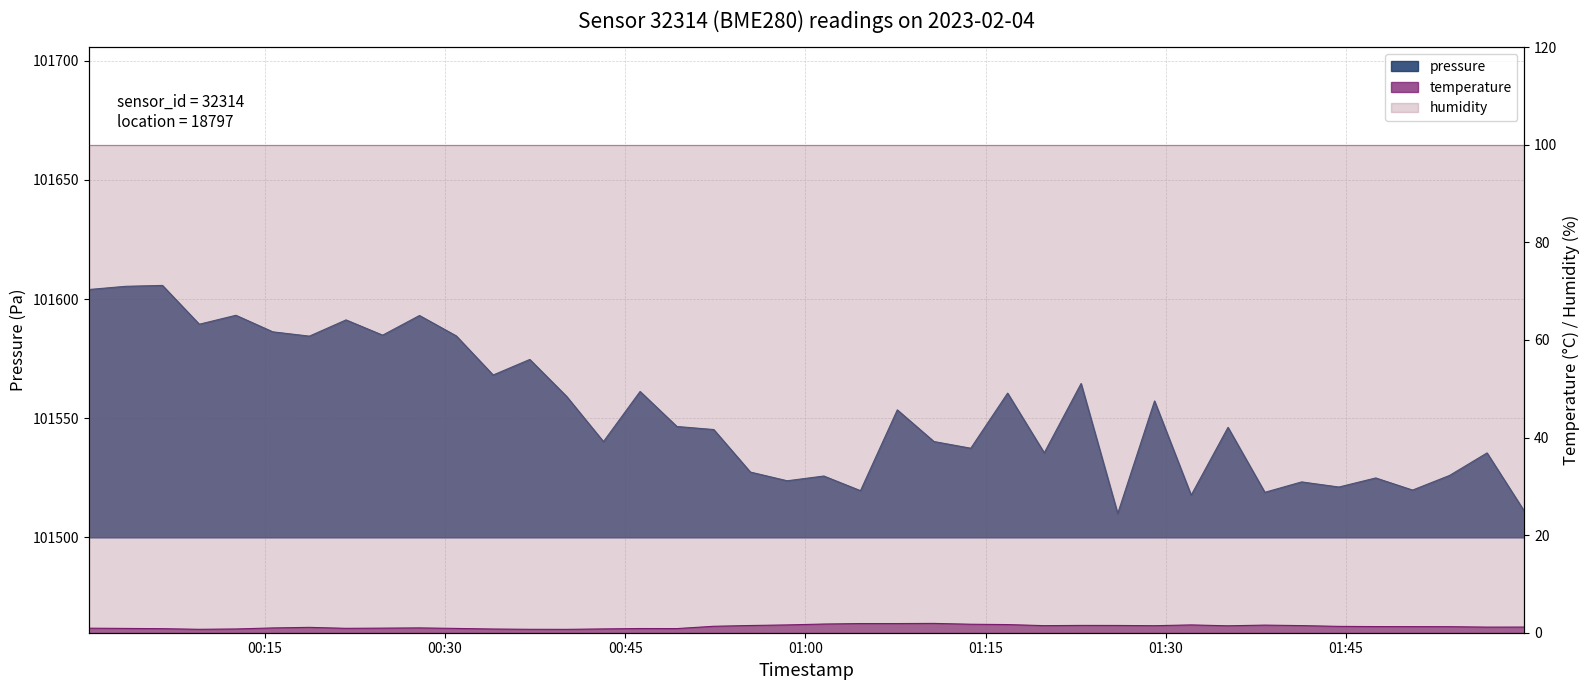

True or false: pressure and temperature intersect in this chart.

False